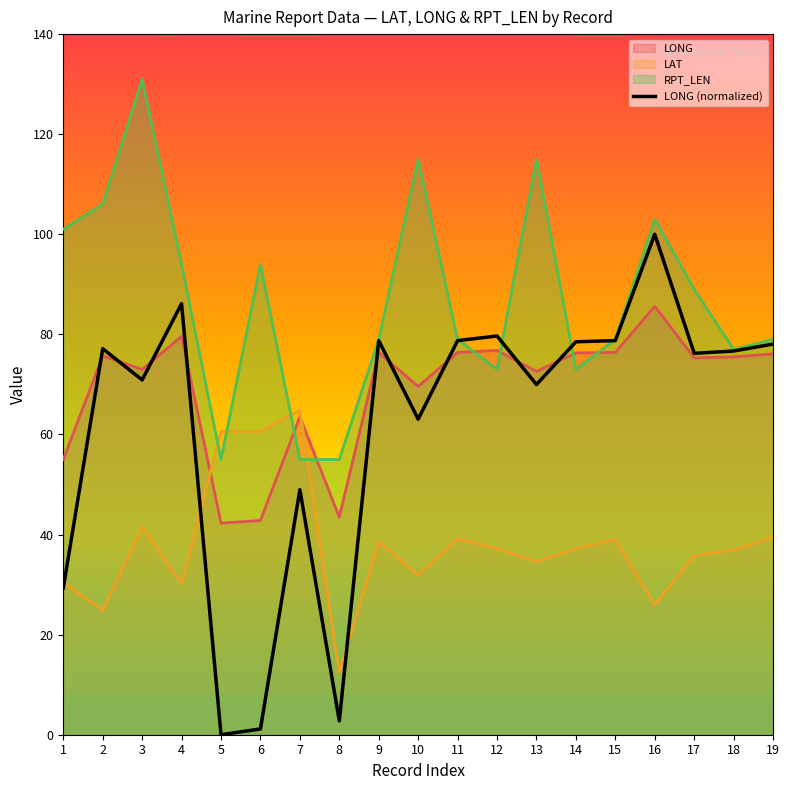

What is the sum of the LAT values at 5 and 3?

102.1